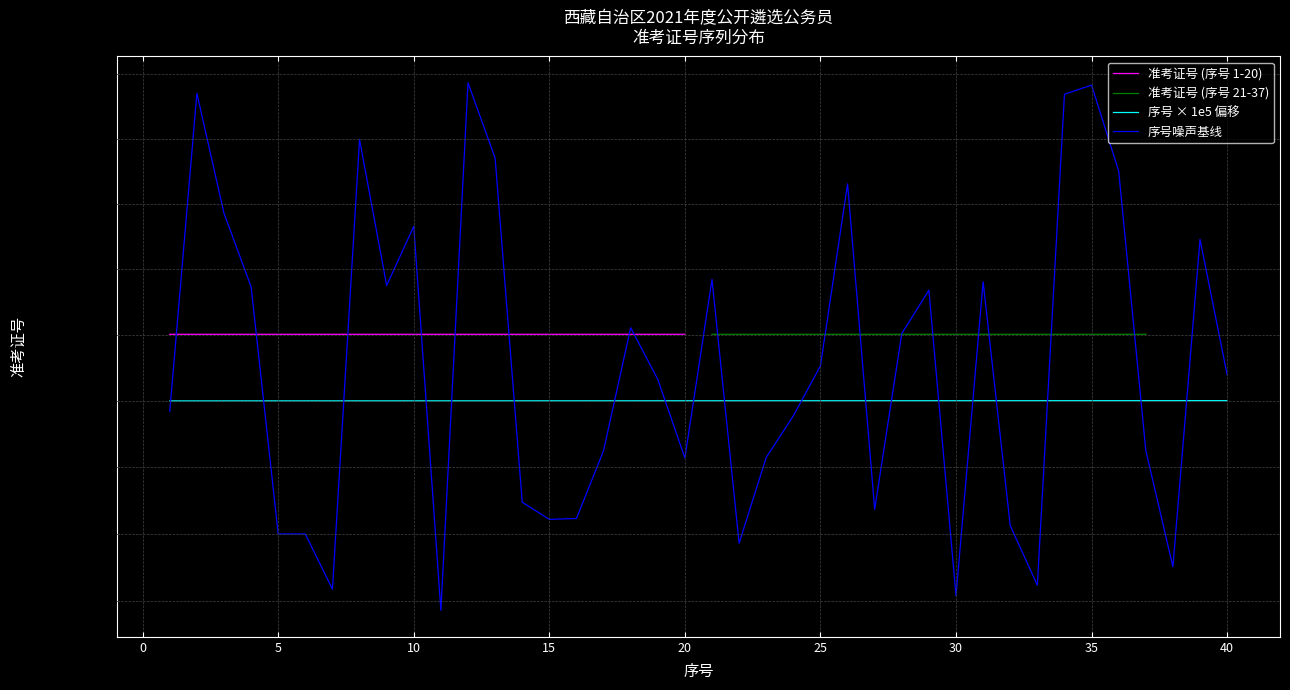

What are all the series names shown in the legend?

准考证号 (序号 1-20), 准考证号 (序号 21-37), 序号 × 1e5 偏移, 序号噪声基线